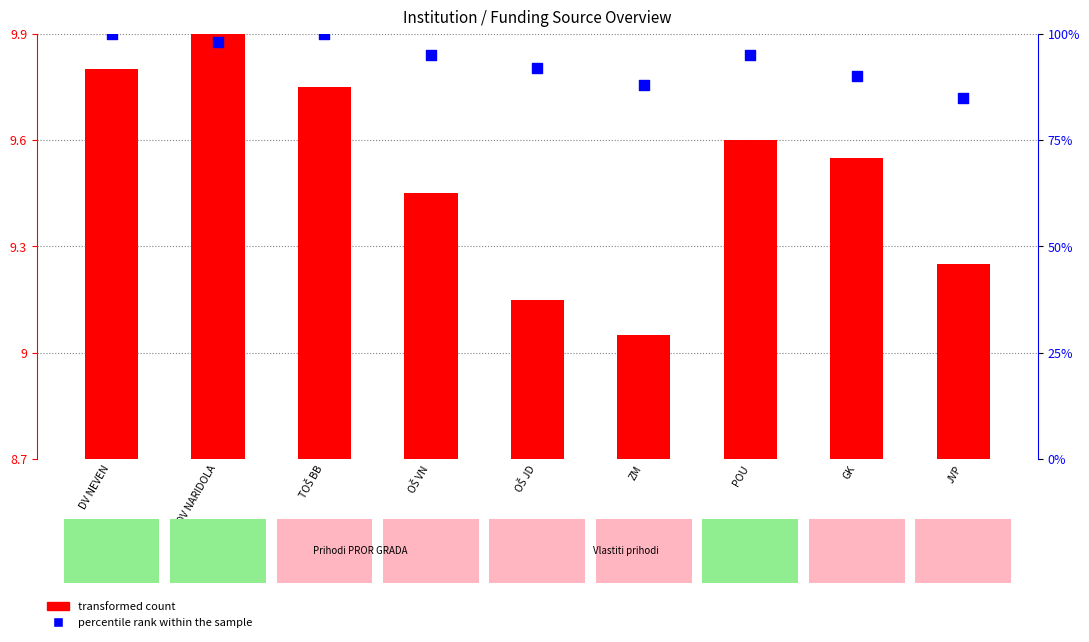

At how many categories does at least one series exceed 88?

7